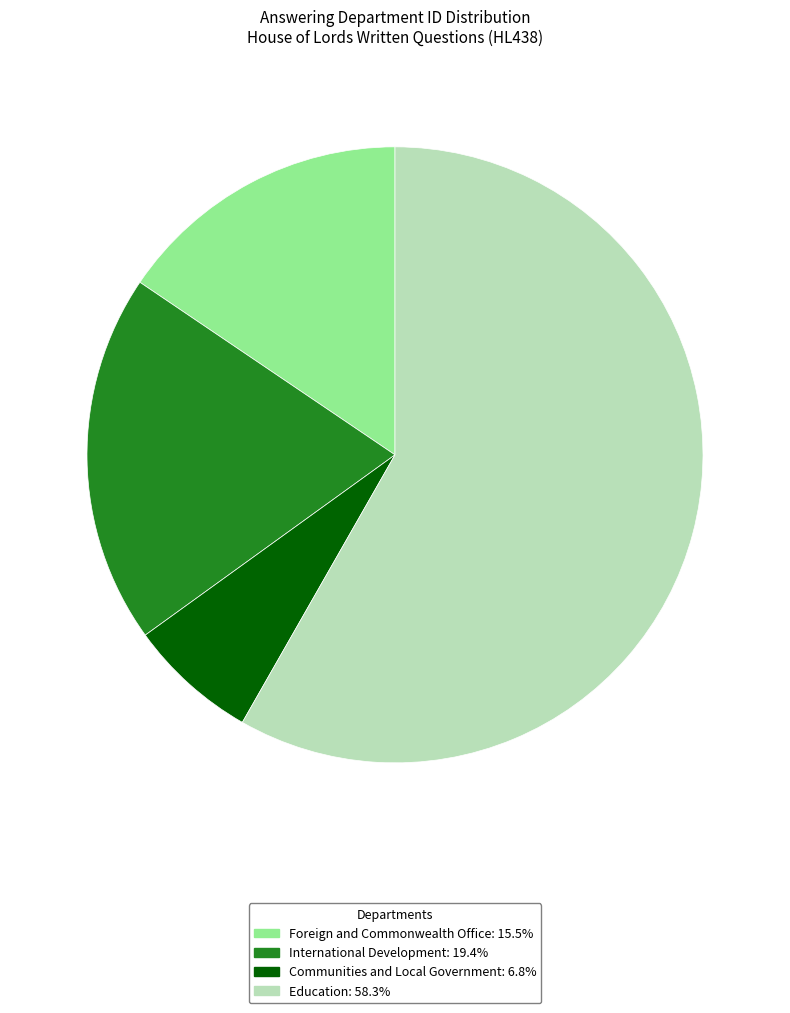

Is the sum of Communities and Local Government and Education greater than half?

Yes